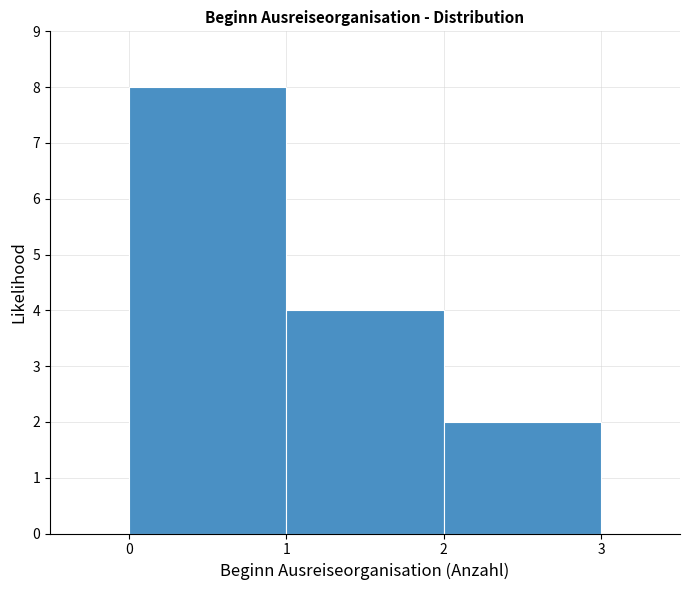

Reading left to right, list every bar in this chart as the range it spans on the x-axis followed by its height. The values are not printed on the chart, so give them approximately, as read against the axis.

0 to 1: 8
1 to 2: 4
2 to 3: 2